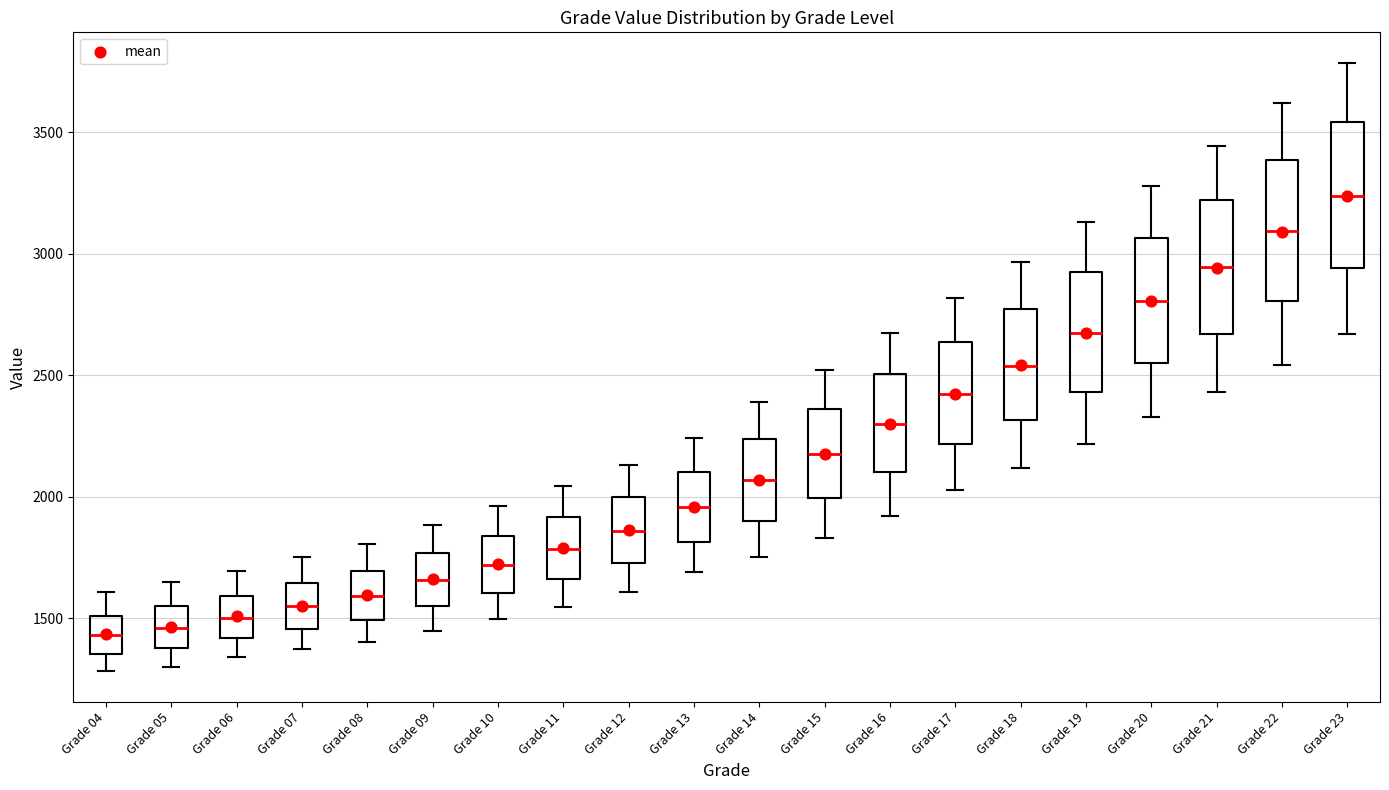

Reading left to right, transcribe this box plot: for each box, give where its median line is, the range the box spans, and where its two whiskers end, as read against the y-axis. The values are not printed on the chart, so give them approximately, as read against the axis.

Grade 04: median 1450, box 1350 to 1500, whiskers 1300 to 1600
Grade 05: median 1450, box 1400 to 1550, whiskers 1300 to 1650
Grade 06: median 1500, box 1400 to 1600, whiskers 1350 to 1700
Grade 07: median 1550, box 1450 to 1650, whiskers 1350 to 1750
Grade 08: median 1600, box 1500 to 1700, whiskers 1400 to 1800
Grade 09: median 1650, box 1550 to 1750, whiskers 1450 to 1900
Grade 10: median 1700, box 1600 to 1850, whiskers 1500 to 1950
Grade 11: median 1800, box 1650 to 1900, whiskers 1550 to 2050
Grade 12: median 1850, box 1750 to 2000, whiskers 1600 to 2150
Grade 13: median 1950, box 1800 to 2100, whiskers 1700 to 2250
Grade 14: median 2050, box 1900 to 2250, whiskers 1750 to 2400
Grade 15: median 2200, box 2000 to 2350, whiskers 1850 to 2500
Grade 16: median 2300, box 2100 to 2500, whiskers 1900 to 2650
Grade 17: median 2400, box 2200 to 2650, whiskers 2050 to 2800
Grade 18: median 2550, box 2300 to 2750, whiskers 2100 to 2950
Grade 19: median 2650, box 2450 to 2900, whiskers 2200 to 3150
Grade 20: median 2800, box 2550 to 3050, whiskers 2350 to 3300
Grade 21: median 2950, box 2650 to 3200, whiskers 2450 to 3450
Grade 22: median 3100, box 2800 to 3400, whiskers 2550 to 3600
Grade 23: median 3250, box 2950 to 3550, whiskers 2650 to 3800